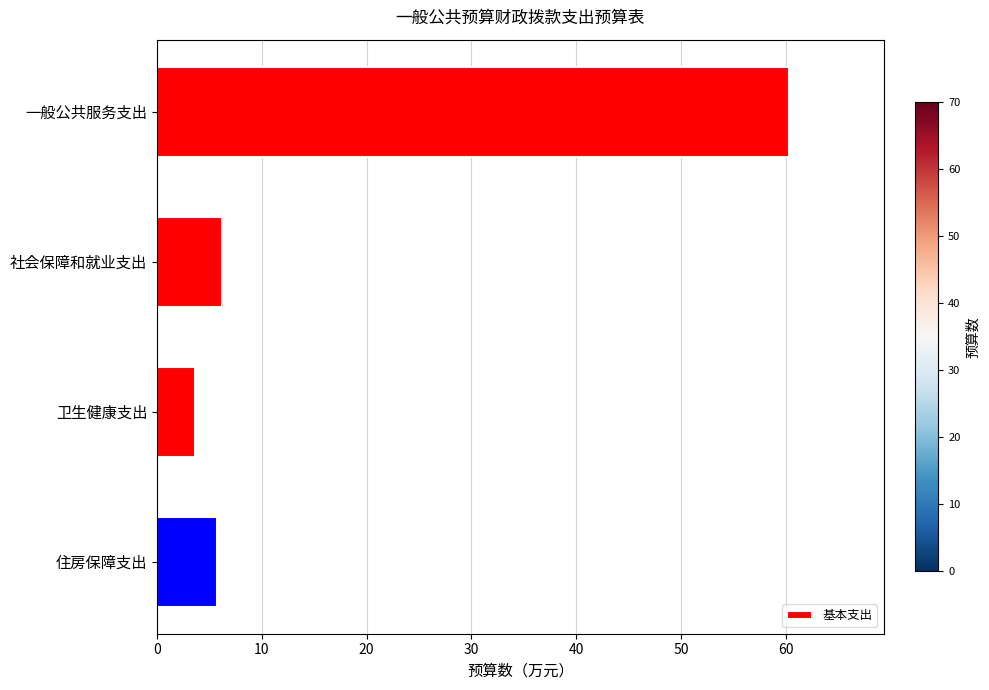

Reading bottom to top, extract all data points from this chart.

5.8	3.6	6.2	60.3